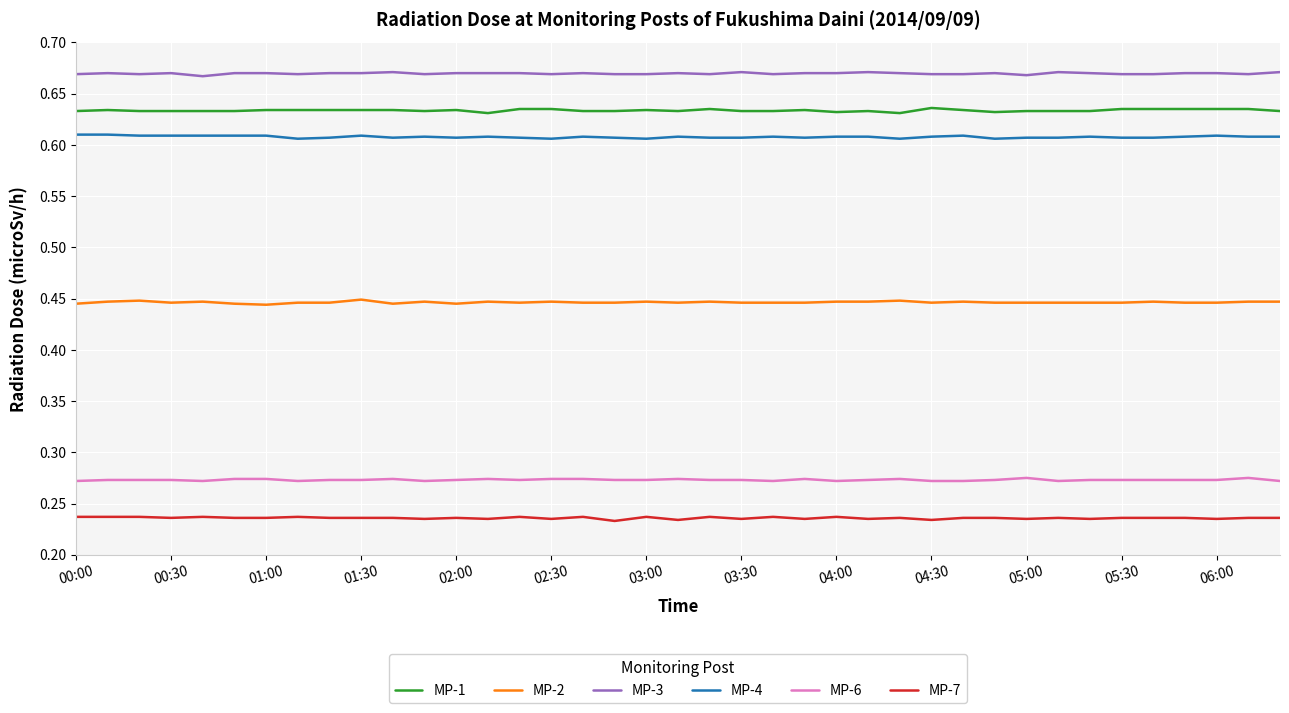

True or false: MP-6 and MP-1 intersect in this chart.

False